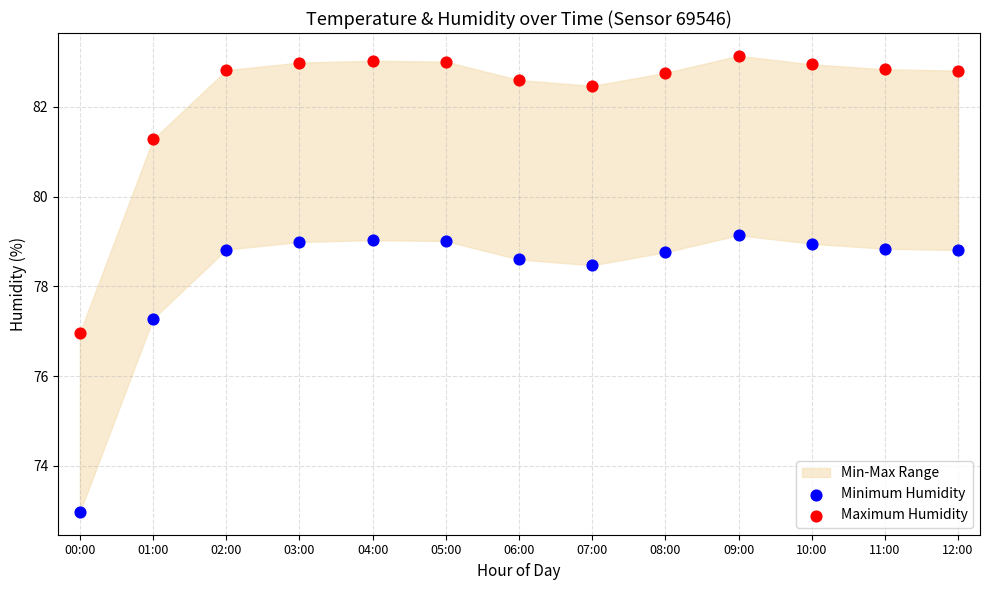

Across all data points, what is the range of Y values (max minus min)?

10.2